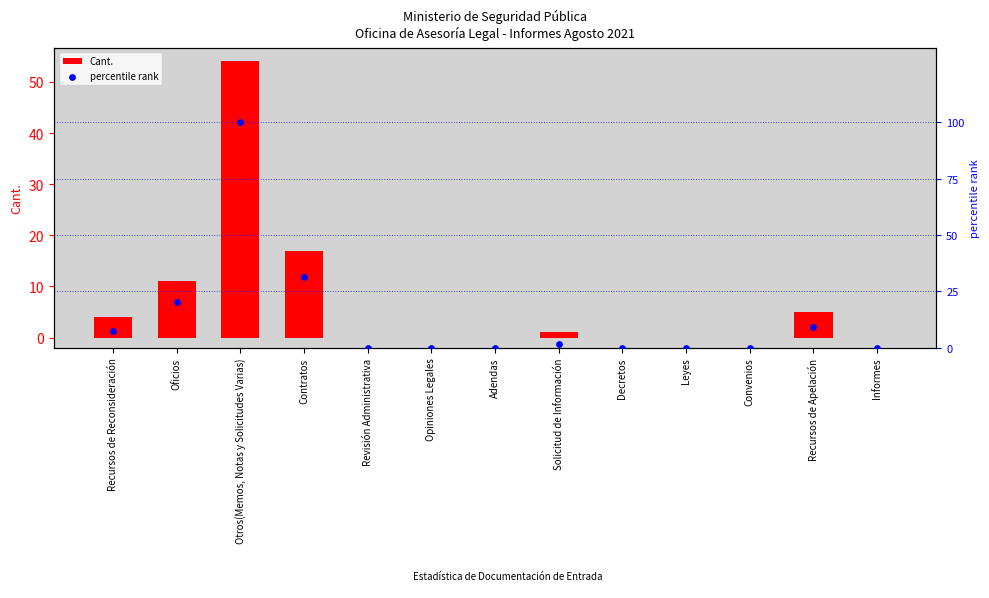

Is the value of percentile rank at Convenios greater than the value of Cant. at Otros(Memos, Notas y Solicitudes Varias)?

No